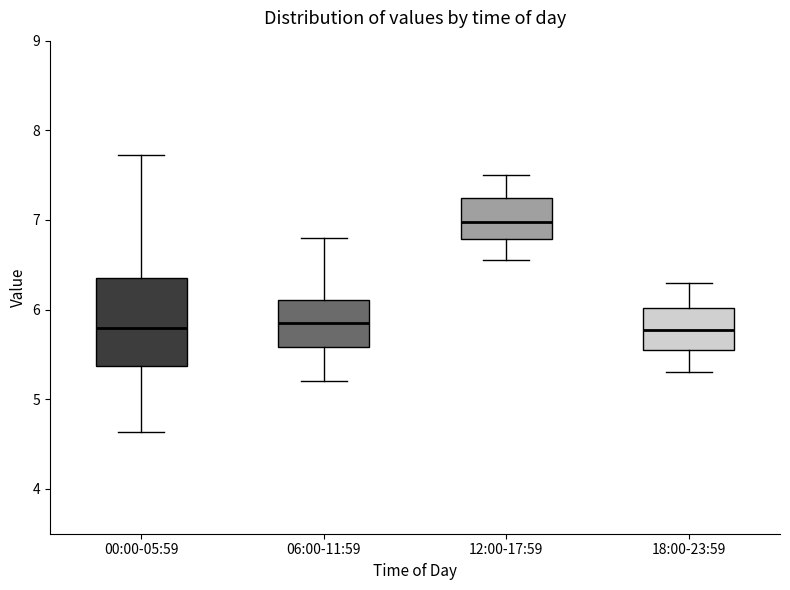

Reading left to right, read every box against the y-axis: the position of its median line, the range the box covers, and the ends of its whiskers. The values are not printed on the chart, so give them approximately, as read against the axis.

00:00-05:59: median 5.8, box 5.4 to 6.4, whiskers 4.6 to 7.7
06:00-11:59: median 5.9, box 5.6 to 6.1, whiskers 5.2 to 6.8
12:00-17:59: median 7.0, box 6.8 to 7.3, whiskers 6.6 to 7.5
18:00-23:59: median 5.8, box 5.6 to 6.0, whiskers 5.3 to 6.3